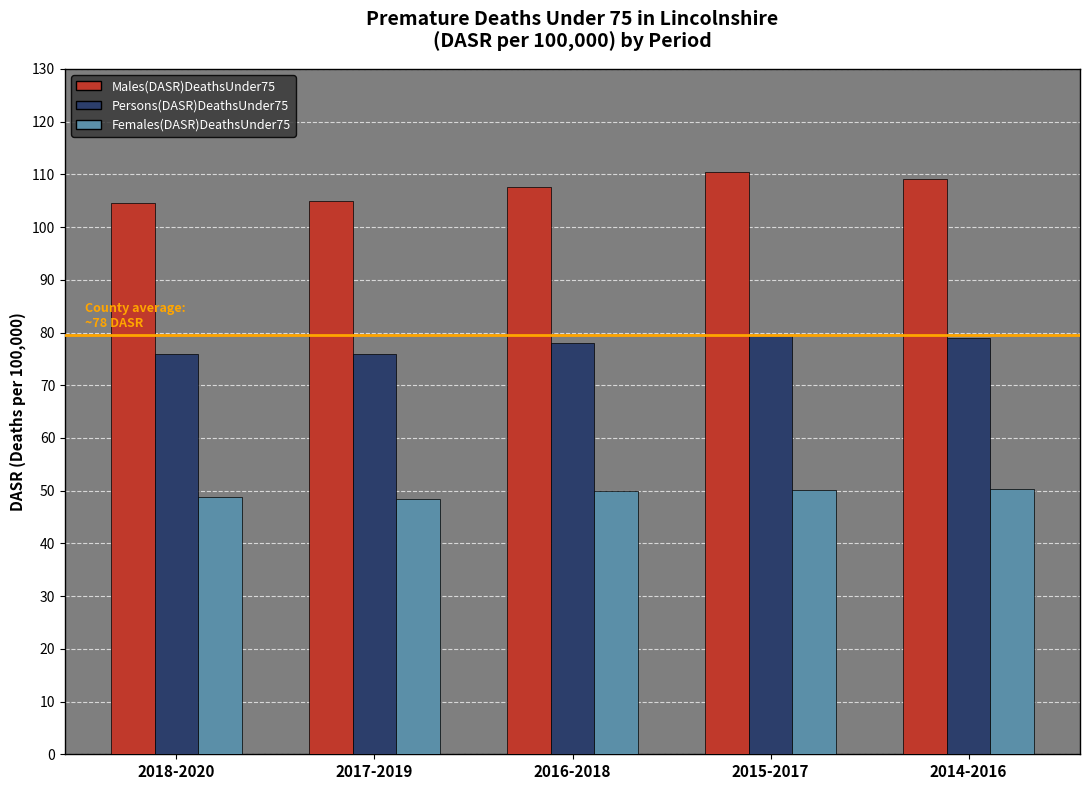

How many data points in Males(DASR)DeathsUnder75 are less than 107?

2